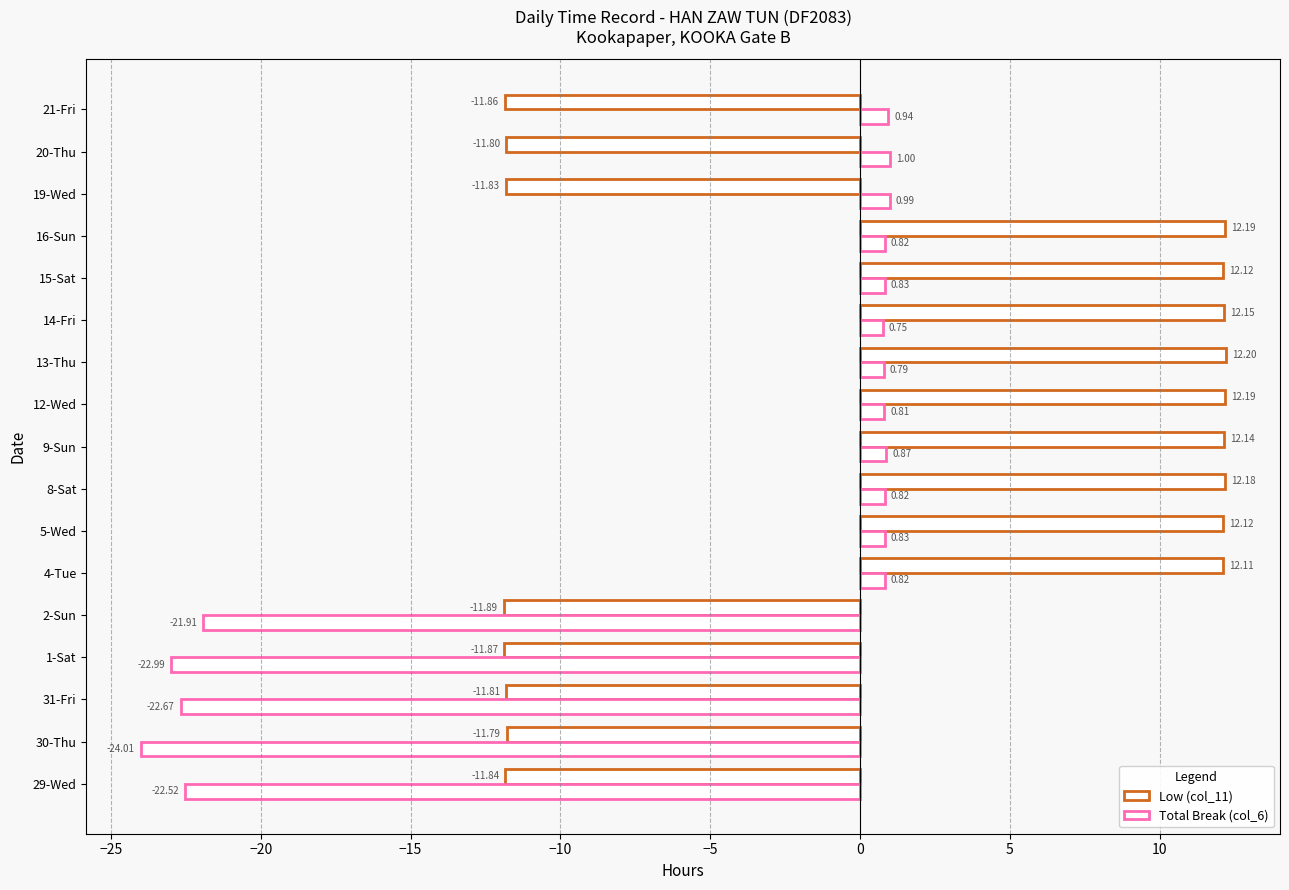

How many data points does each series have?

17